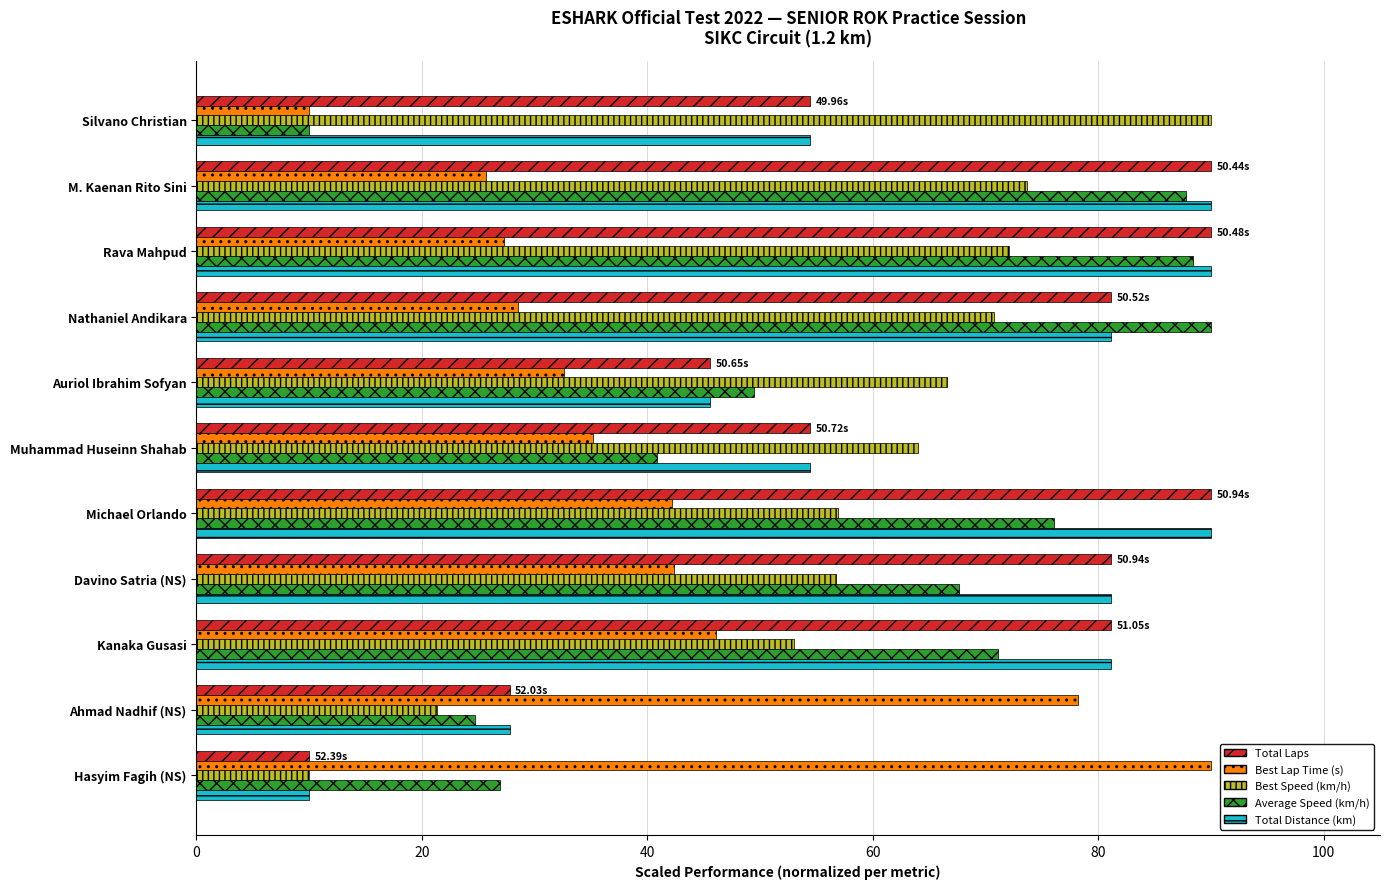

Is the value of Total Distance (km) at Auriol Ibrahim Sofyan greater than the value of Best Speed (km/h) at Davino Satria (NS)?

No